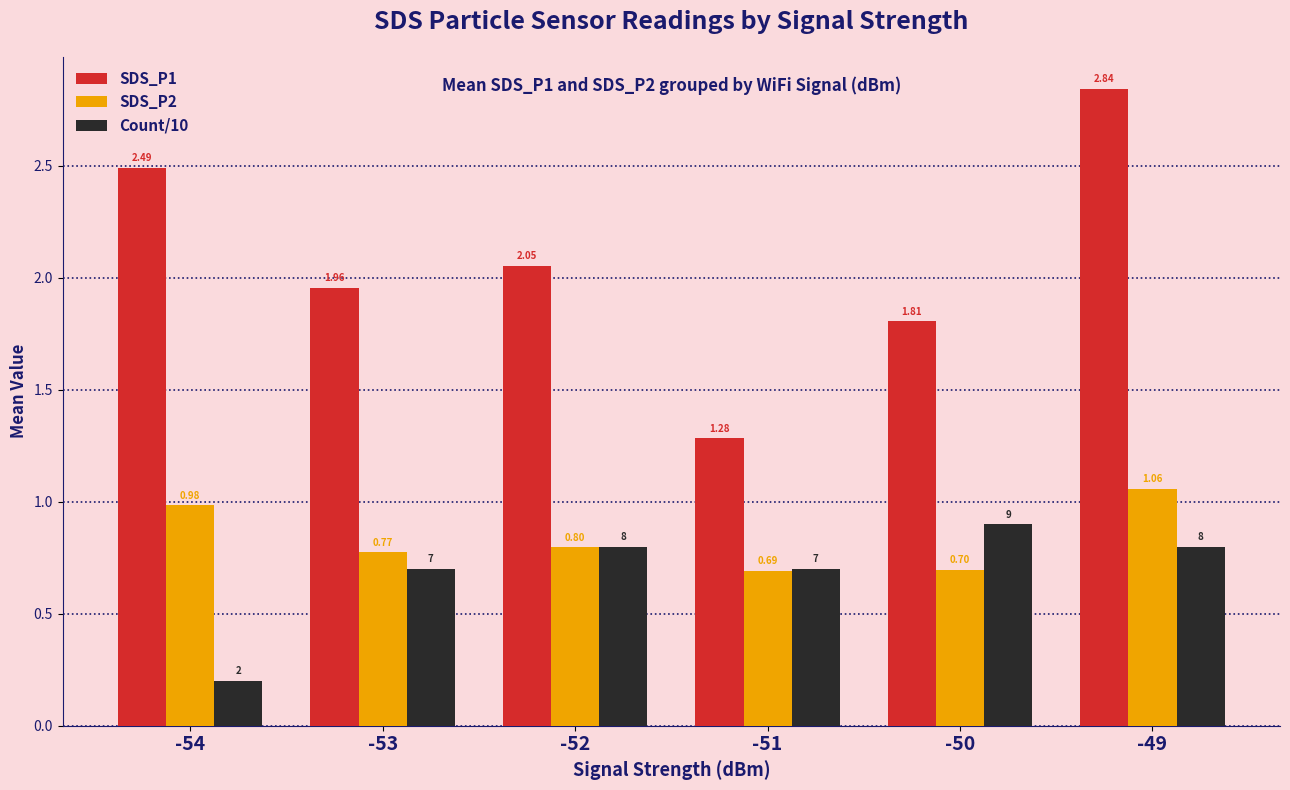

True or false: SDS_P1 has a value of 2.0 at -53.

True